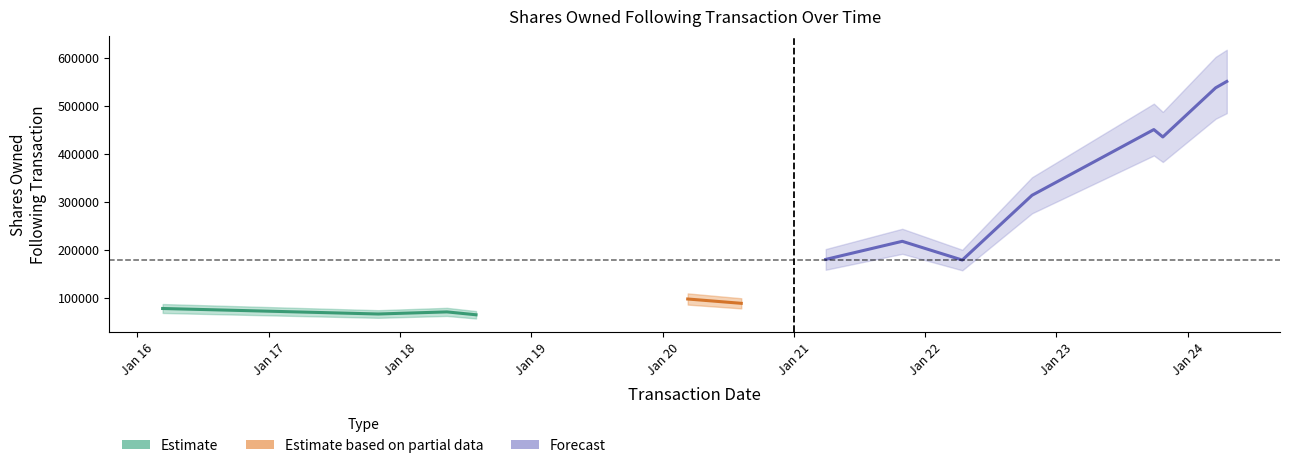

Where does the transactionShares series first go above 16152?

1